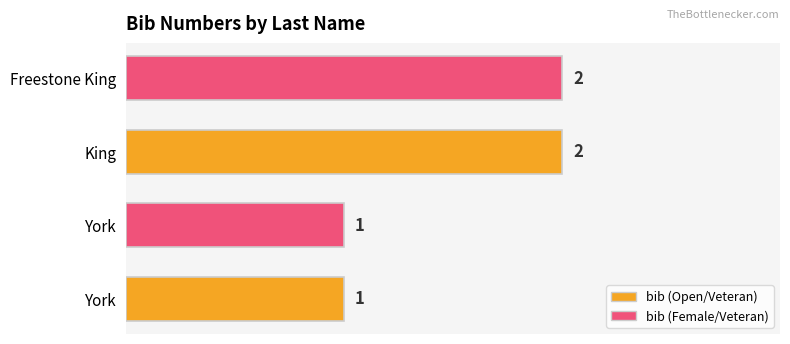

What is the average value?

2